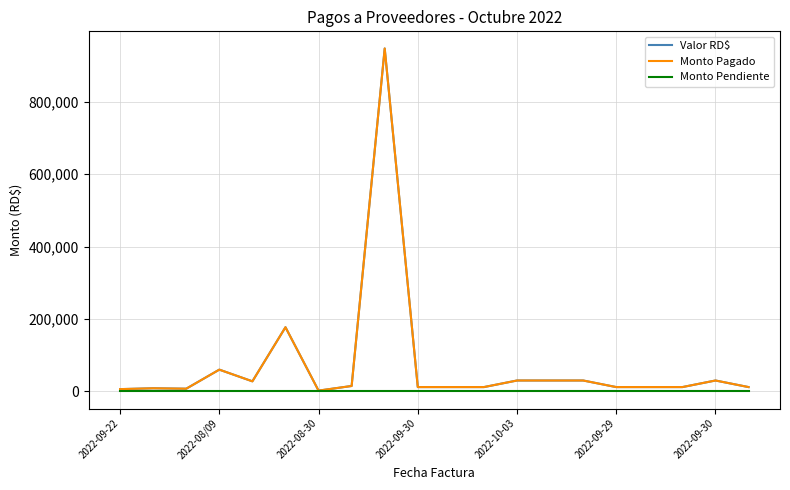

At how many categories does at least one series exceed 158502?

2